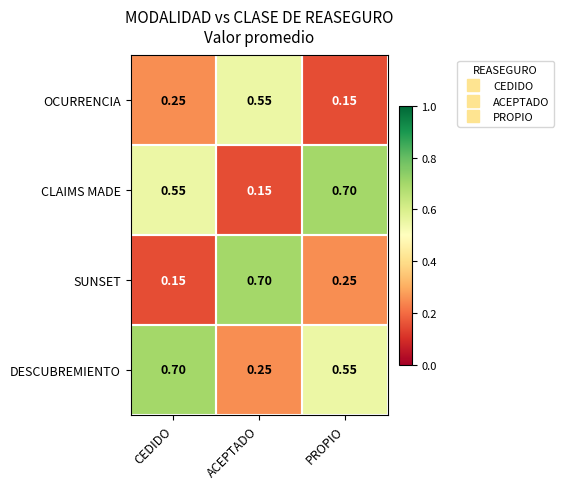

Which series changed the most between CEDIDO and ACEPTADO?

SUNSET